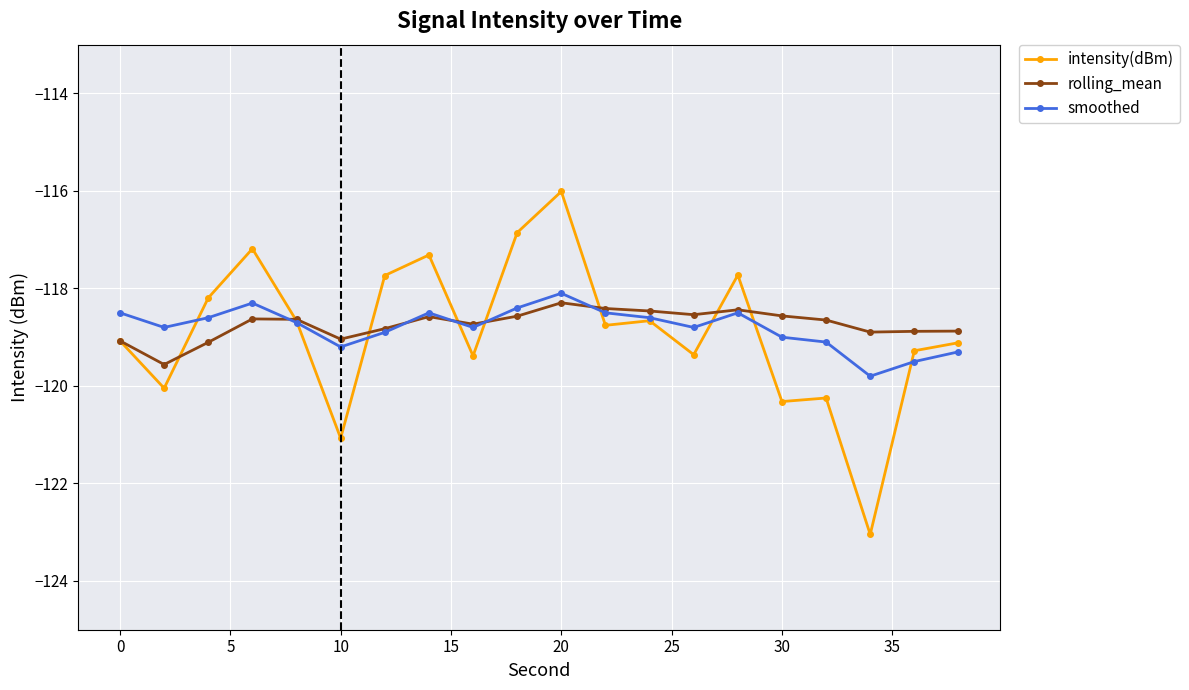

What is the value of the rolling_mean point at the 5th from the left?

-118.6